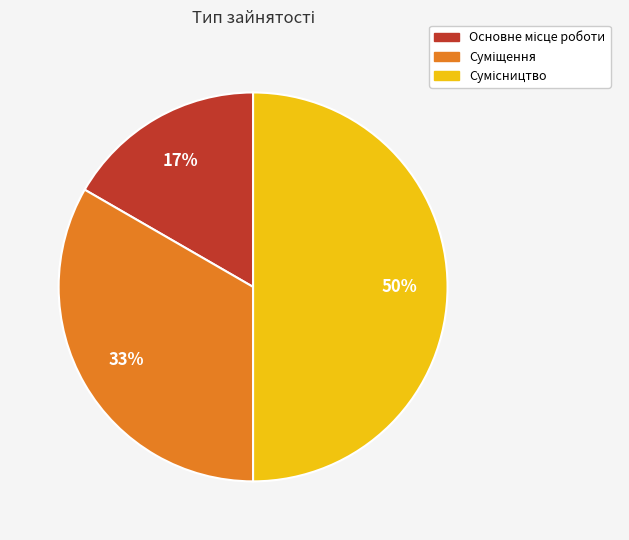

To the nearest percent, what is the difference between the largest and smallest slice percentages?

33%